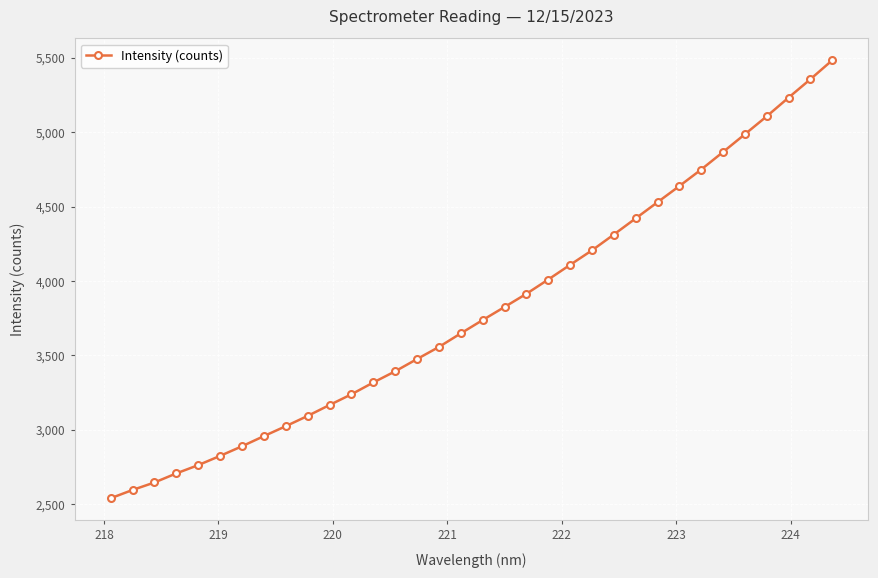

How many data points does each series have?

34